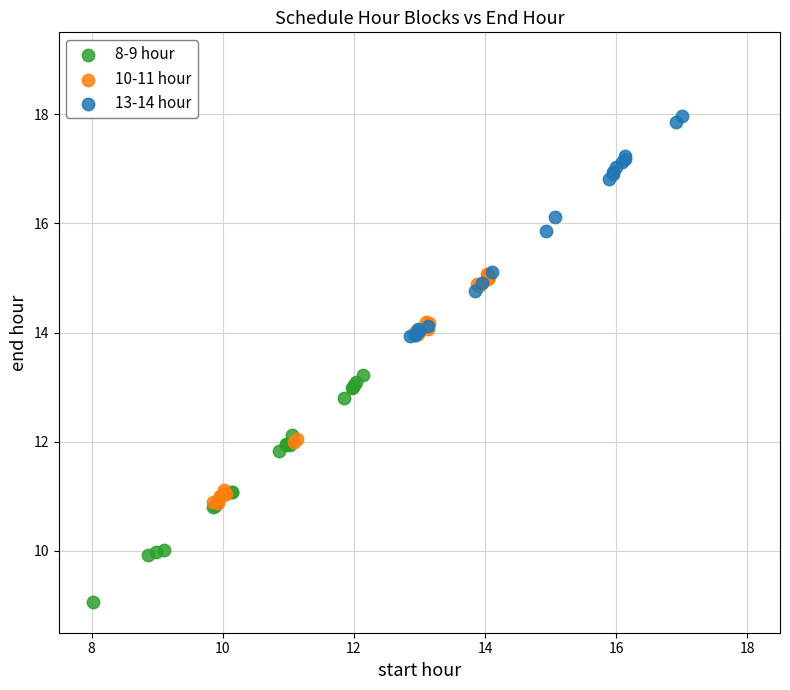

Which series reaches the minimum Y coordinate?

8-9 hour